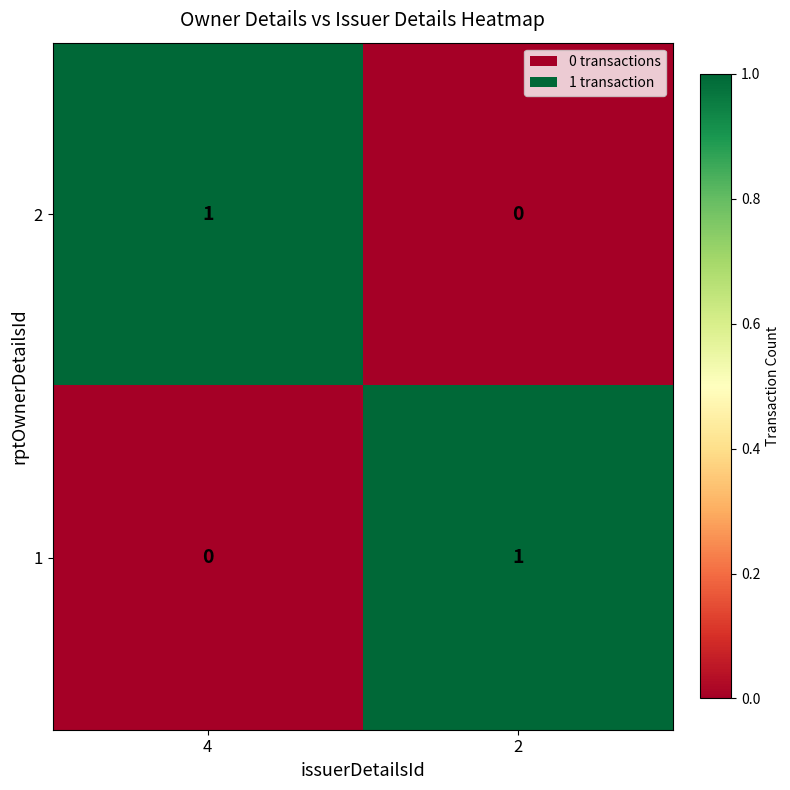

At 2, list the series in order from smallest to largest.

2, 1